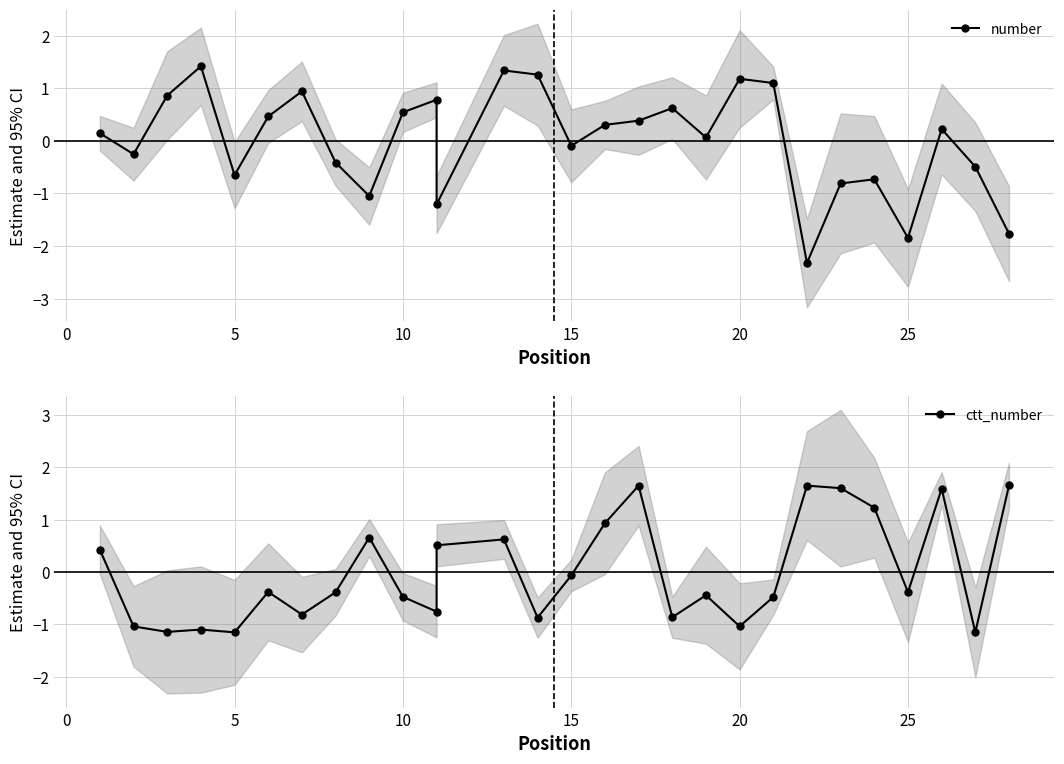

Reading left to right, list all the values displayed in this chart.

number: 0.1	-0.3	0.9	1.4	-0.7	0.5	0.9	-0.4	-1.0	0.5	0.8	-1.2	1.3	1.3	-0.1	0.3	0.4	0.6	0.1	1.2	1.1	-2.3	-0.8	-0.7	-1.8	0.2	-0.5	-1.8
ctt_number: 0.4	-1.0	-1.1	-1.1	-1.2	-0.4	-0.8	-0.4	0.7	-0.5	-0.8	0.5	0.6	-0.9	-0.1	0.9	1.6	-0.9	-0.4	-1.0	-0.5	1.6	1.6	1.2	-0.4	1.6	-1.1	1.7